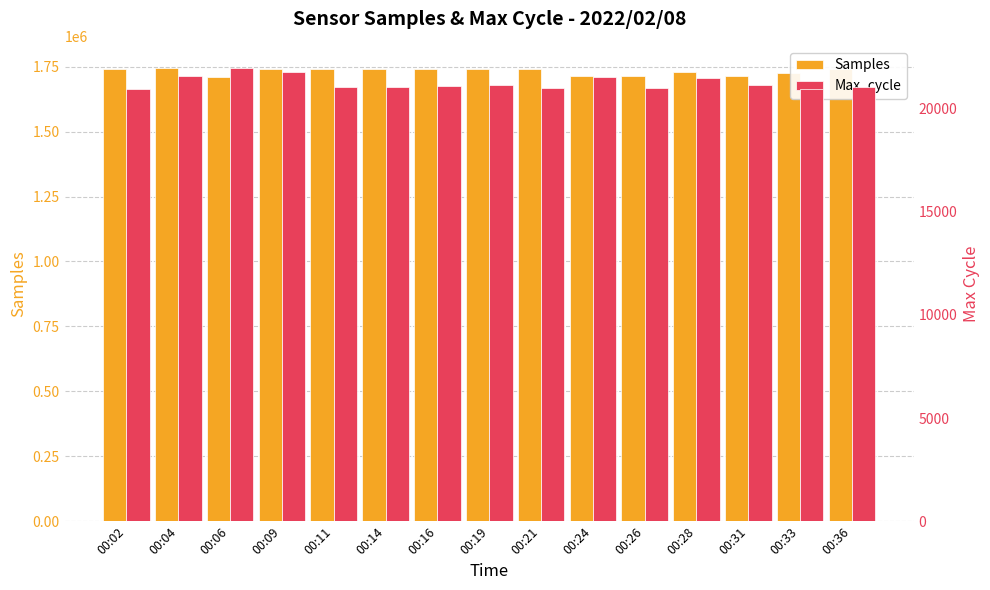

What is the sum of all Max_cycle values?

318546